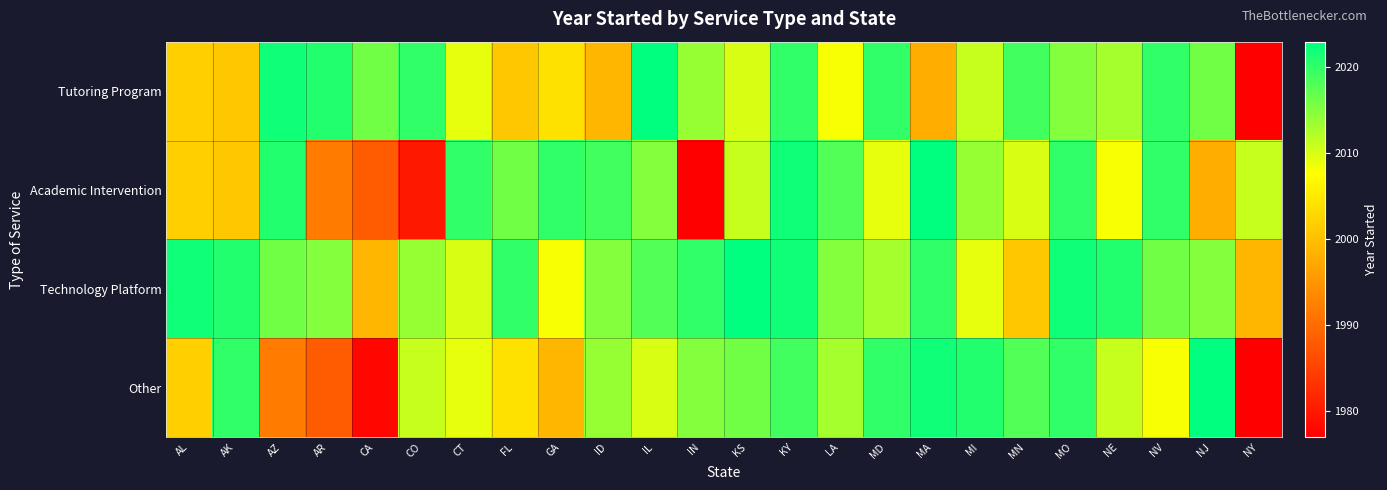

What is the greatest value displayed?

2023